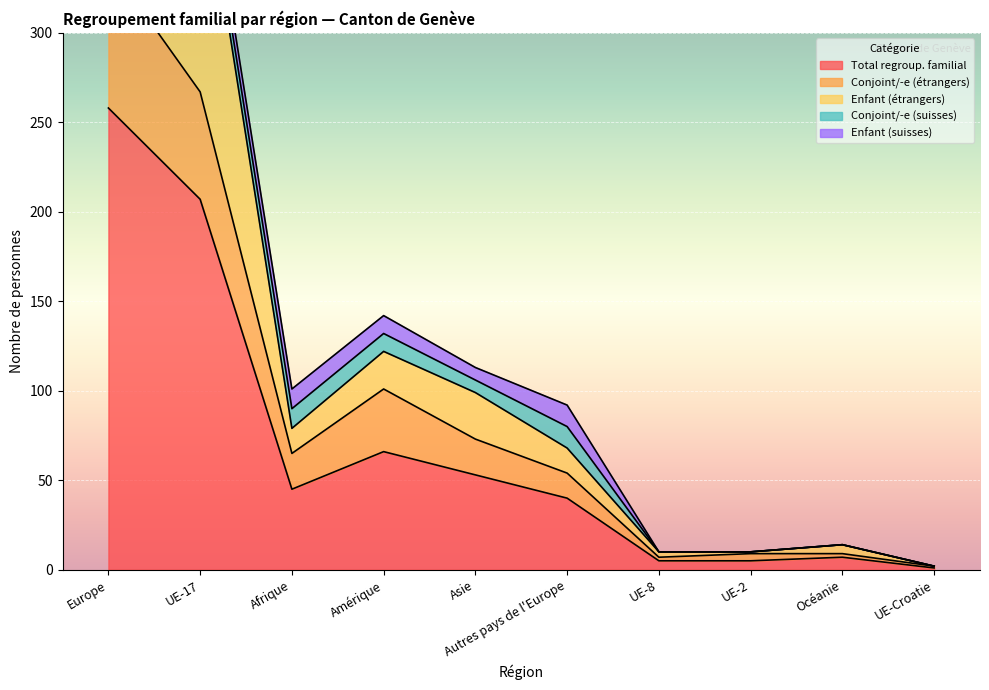

What is the maximum value for Conjoint/-e (étrangers)?

339